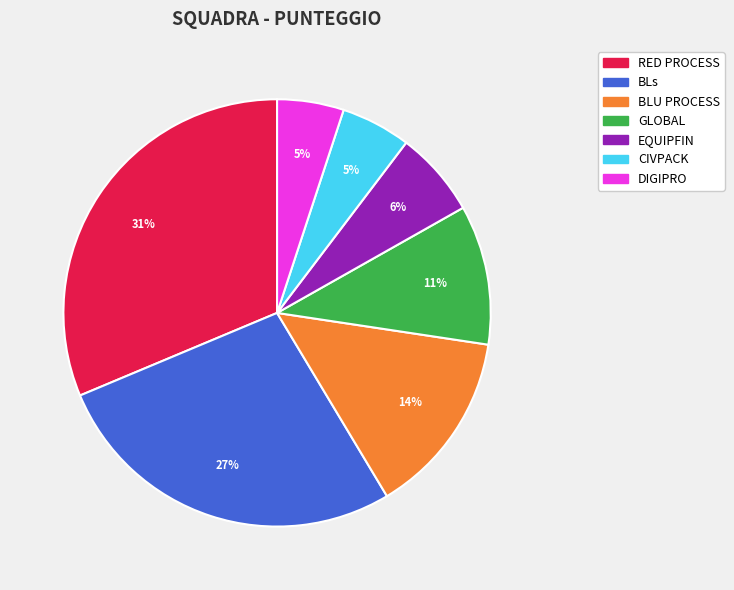

Do BLs and RED PROCESS together represent more than half of the pie?

Yes